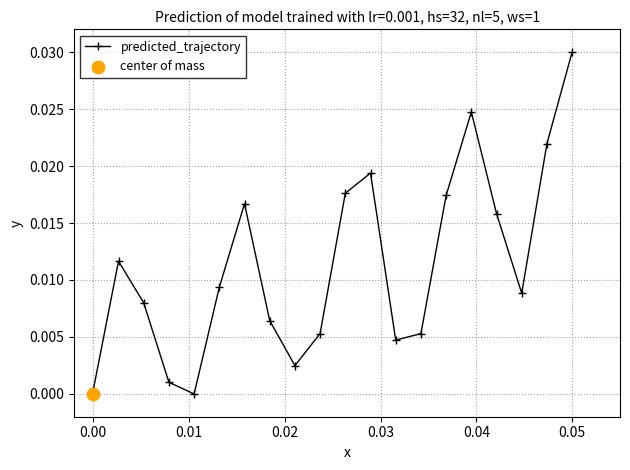

True or false: predicted_trajectory has more than 1 points higher than both neighbors.

True